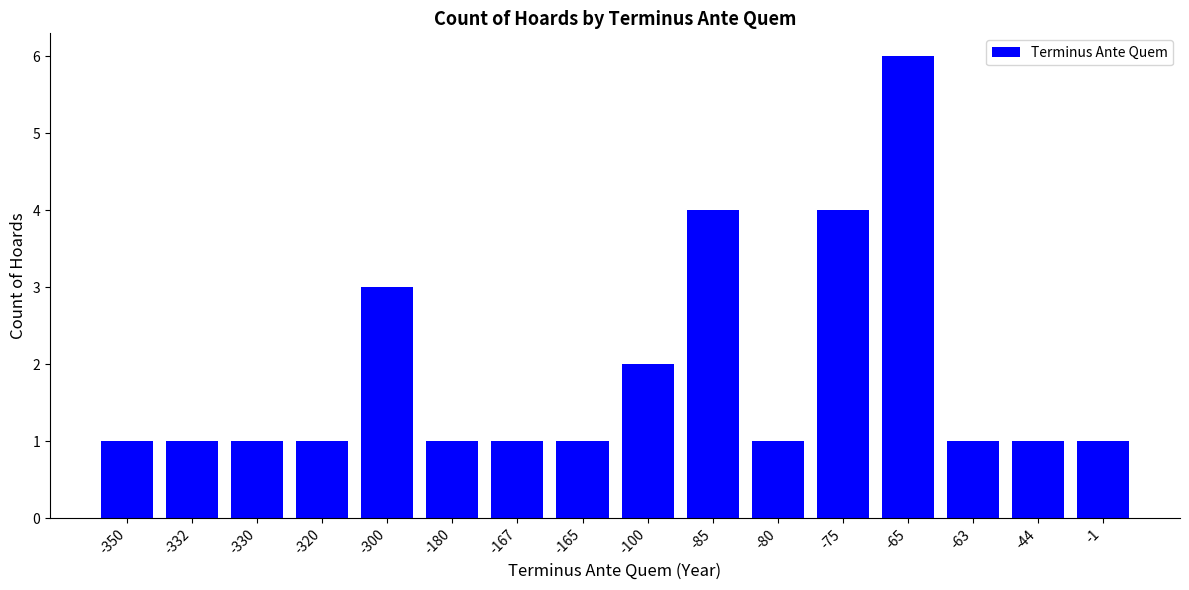

What is the sum of all values?

30